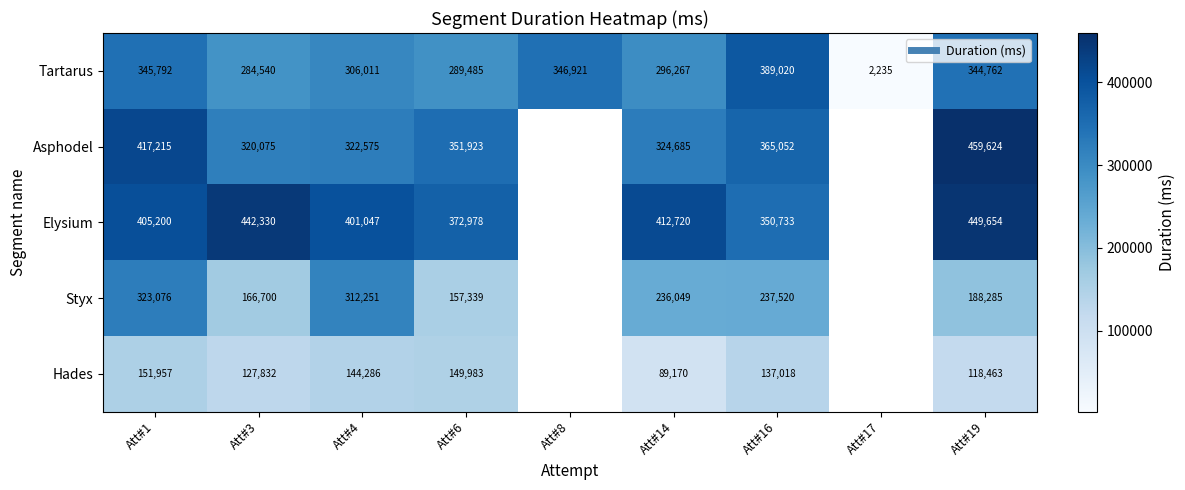

At which label does Hades reach its minimum?

Att#14